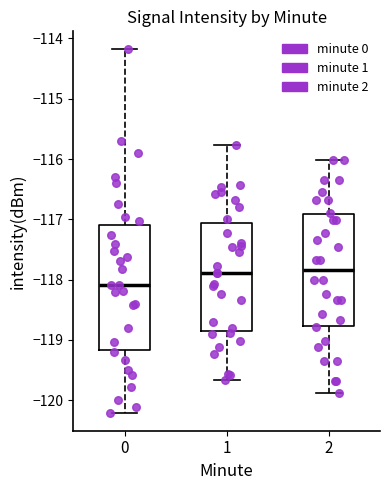

Reading left to right, read every box against the y-axis: the position of its median line, the range the box covers, and the ends of its whiskers. The values are not printed on the chart, so give them approximately, as read against the axis.

0: median -118.1, box -119.2 to -117.1, whiskers -120.2 to -114.2
1: median -117.9, box -118.9 to -117.1, whiskers -119.7 to -115.8
2: median -117.8, box -118.8 to -116.9, whiskers -119.9 to -116.0